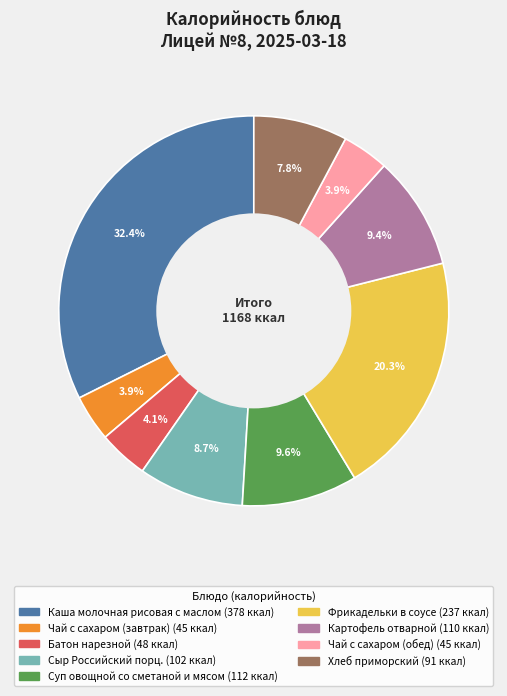

The Чай с сахаром (завтрак) slice represents 4% of the pie. True or false?

True